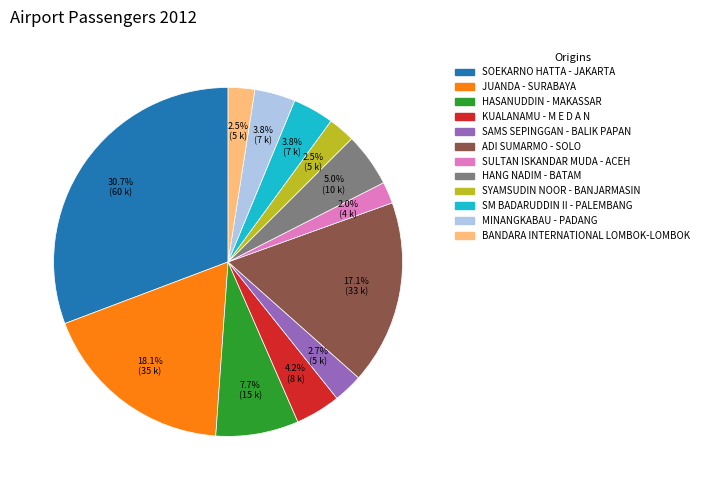

What percentage is NOT represented by BANDARA INTERNATIONAL LOMBOK-LOMBOK?

97.5%